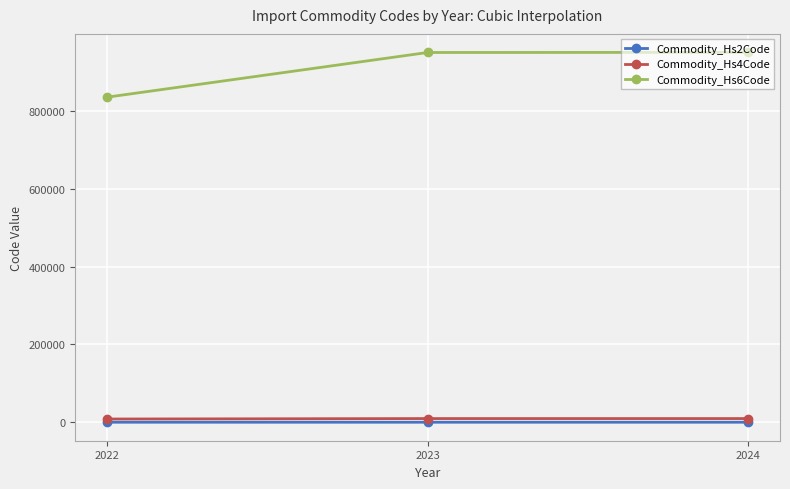

What is the highest value of the Commodity_Hs4Code series?

9505.0